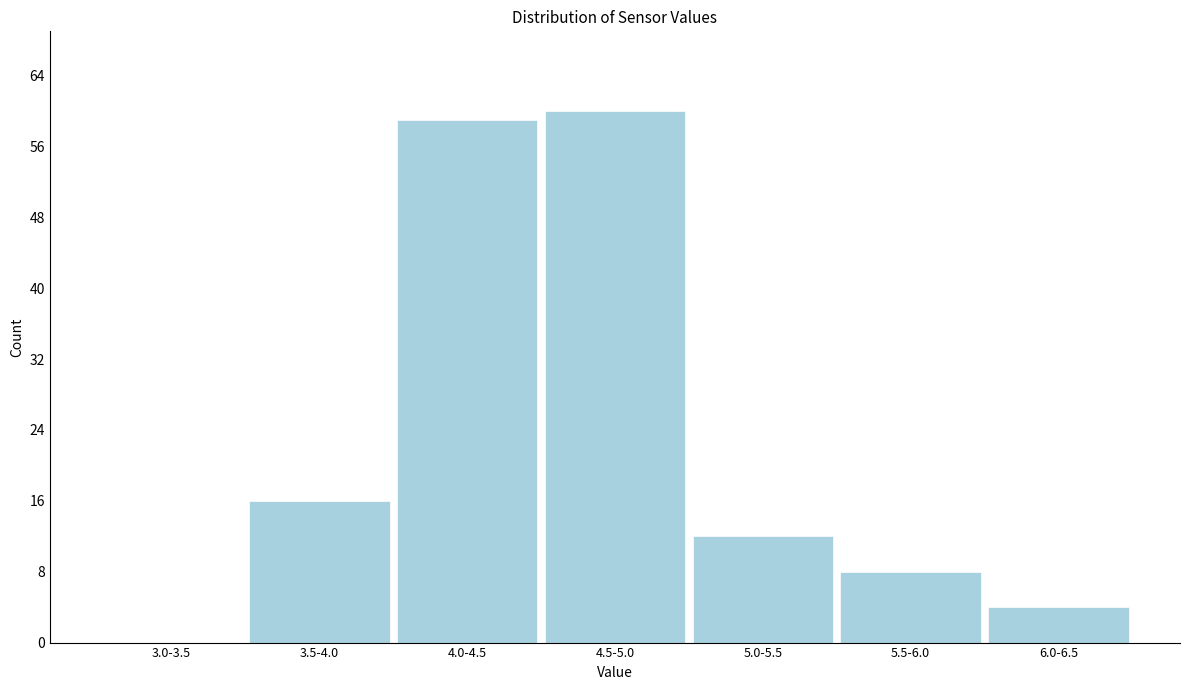

Reading right to left, transcribe all the data shown in this chart.

6.0-6.5=4	5.5-6.0=8	5.0-5.5=12	4.5-5.0=60	4.0-4.5=59	3.5-4.0=16	3.0-3.5=0